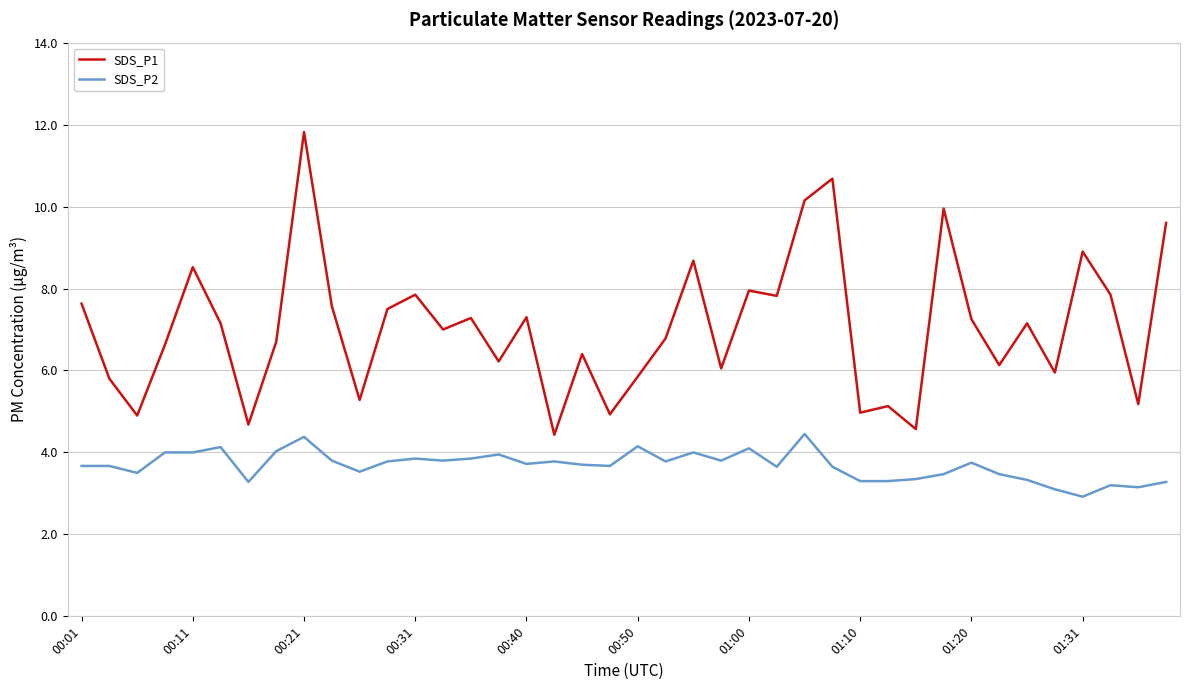

What is the difference between the maximum and minimum values in the SDS_P2 series?

1.5